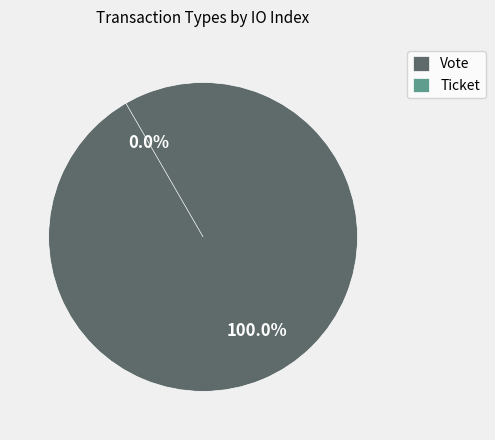

Between Vote and Ticket, which is larger?

Vote